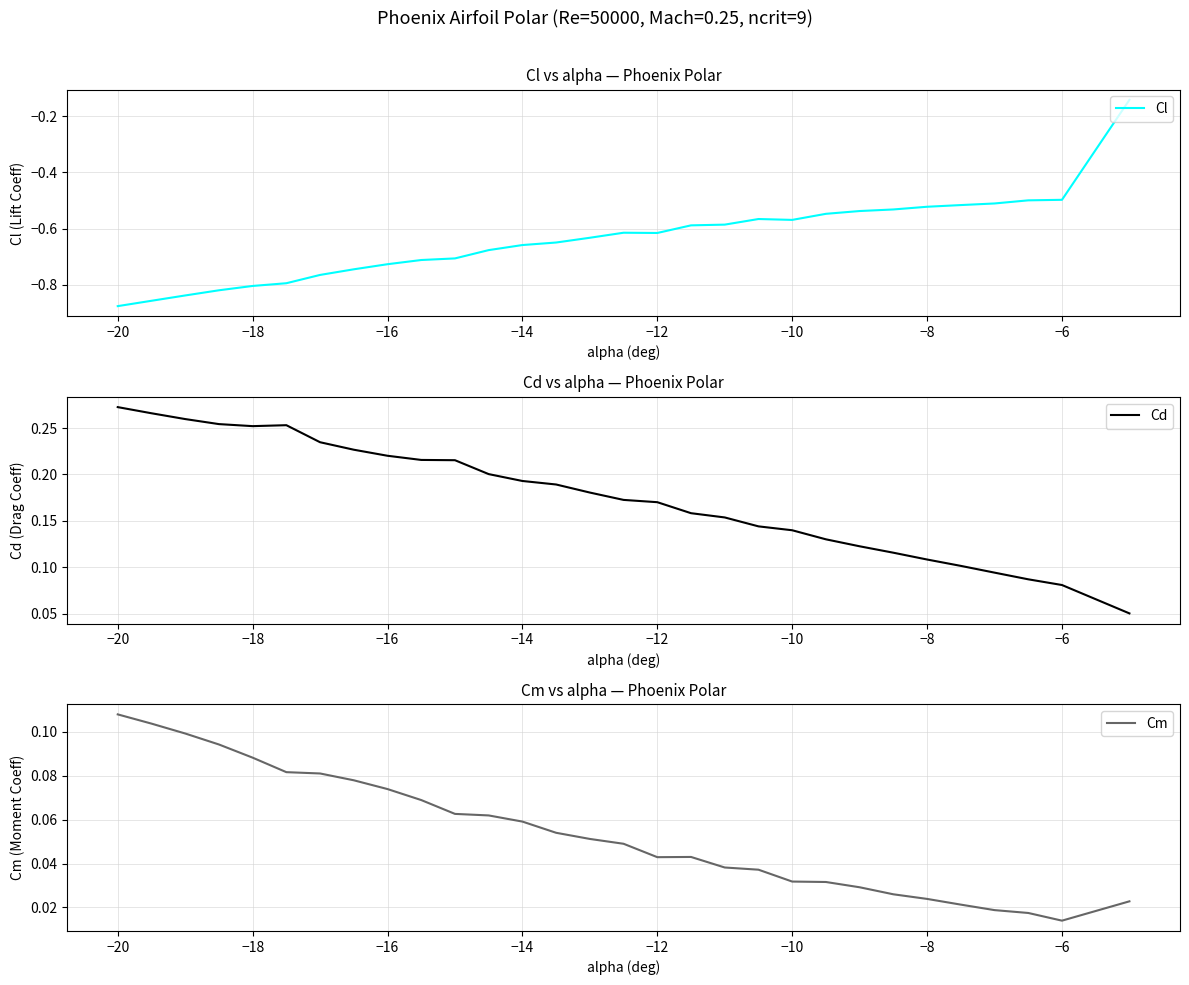

What is the difference between the maximum and minimum values in the Cm series?

0.1